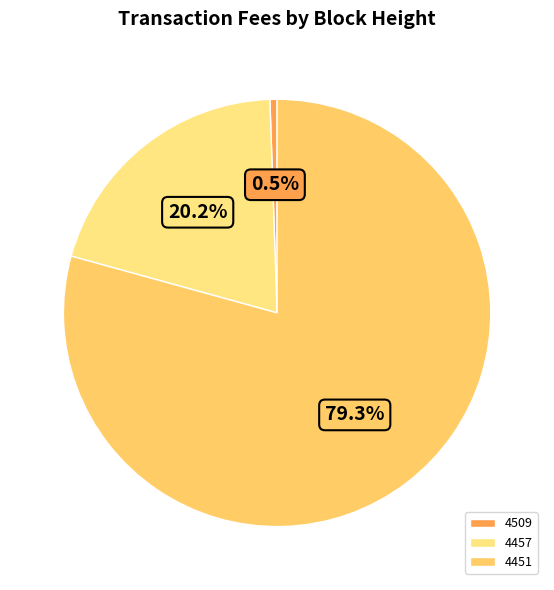

Is 4451 the majority of the pie?

Yes